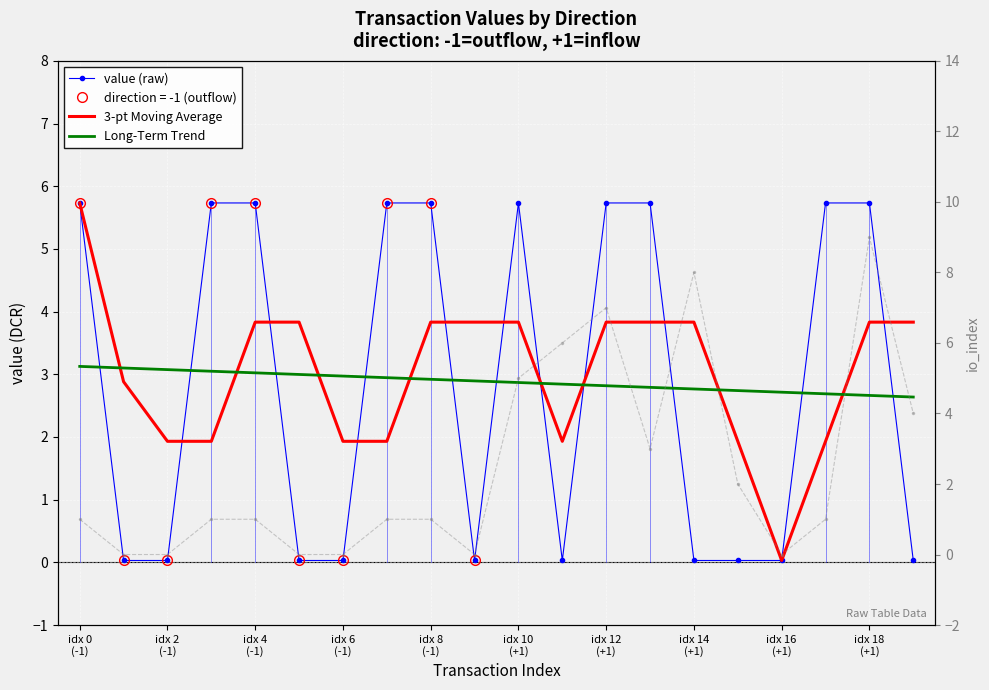

True or false: 3-pt Moving Average has more than 0 interior local peaks.

False